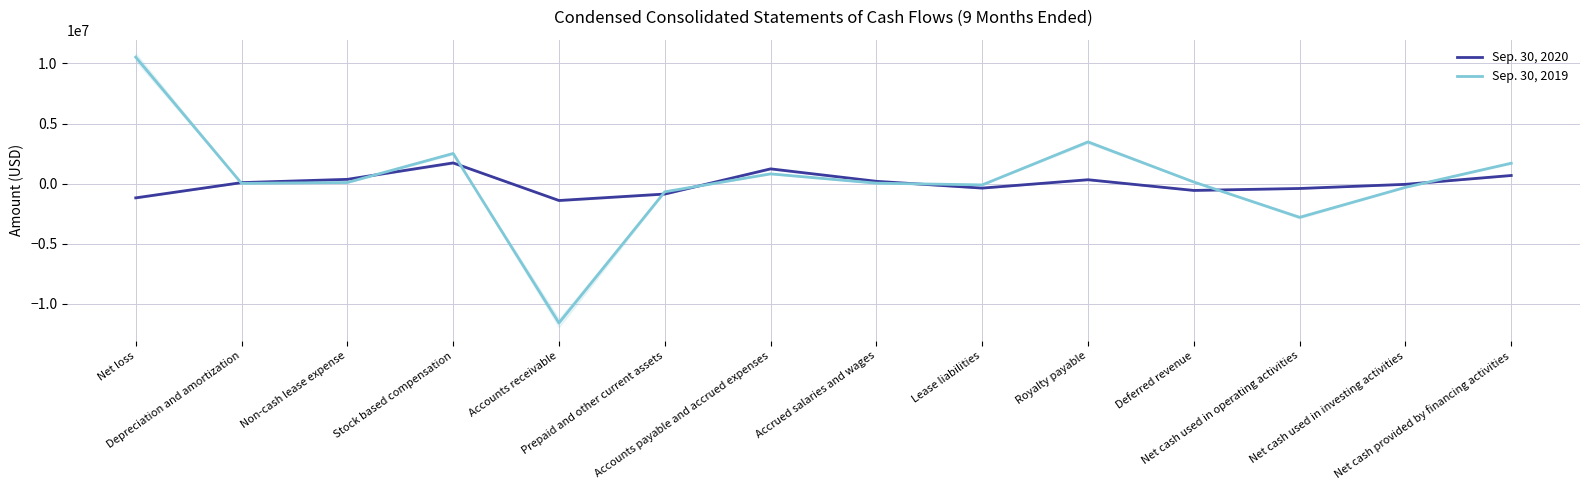

Reading left to right, extract all data points from this chart.

Sep. 30, 2020: Net loss=-1175874	Depreciation and amortization=92059	Non-cash lease expense=364542	Stock based compensation=1730508	Accounts receivable=-1394991	Prepaid and other current assets=-857828	Accounts payable and accrued expenses=1235607	Accrued salaries and wages=200991	Lease liabilities=-363363	Royalty payable=331495	Deferred revenue=-558231	Net cash used in operating activities=-395085	Net cash used in investing activities=-50887	Net cash provided by financing activities=685101
Sep. 30, 2019: Net loss=10525252	Depreciation and amortization=29921	Non-cash lease expense=100000	Stock based compensation=2516095	Accounts receivable=-11578675	Prepaid and other current assets=-672194	Accounts payable and accrued expenses=819001	Accrued salaries and wages=45759	Lease liabilities=-98739	Royalty payable=3476118	Deferred revenue=143046	Net cash used in operating activities=-2794416	Net cash used in investing activities=-302475	Net cash provided by financing activities=1705140